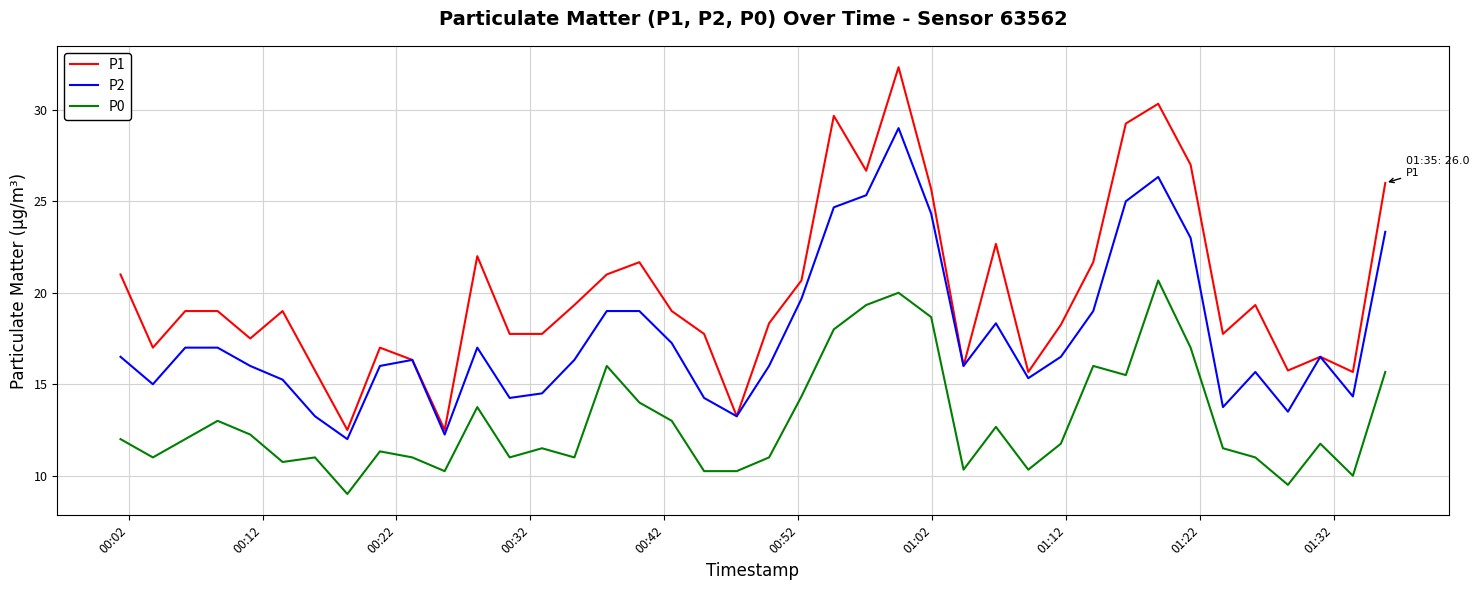

True or false: P2 and P0 intersect in this chart.

False